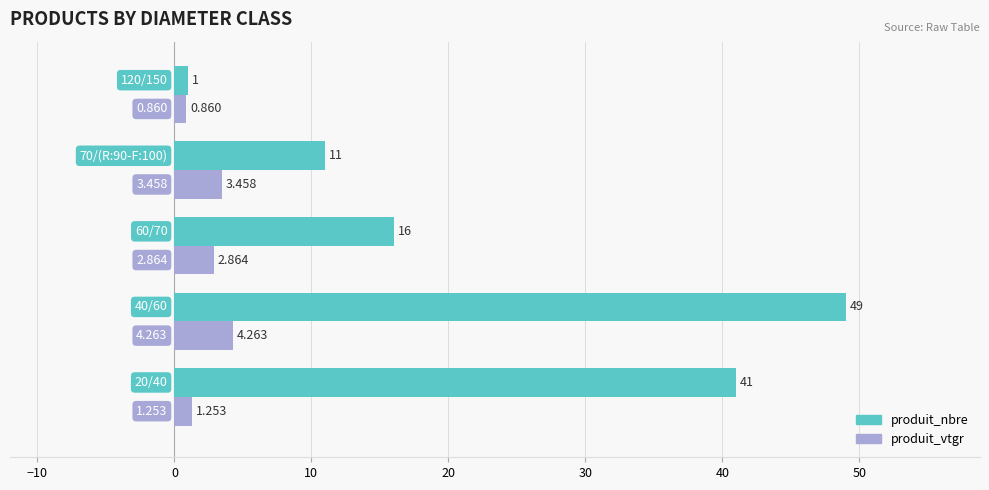

List the series in order of their peak value, lowest first.

produit_vtgr, produit_nbre